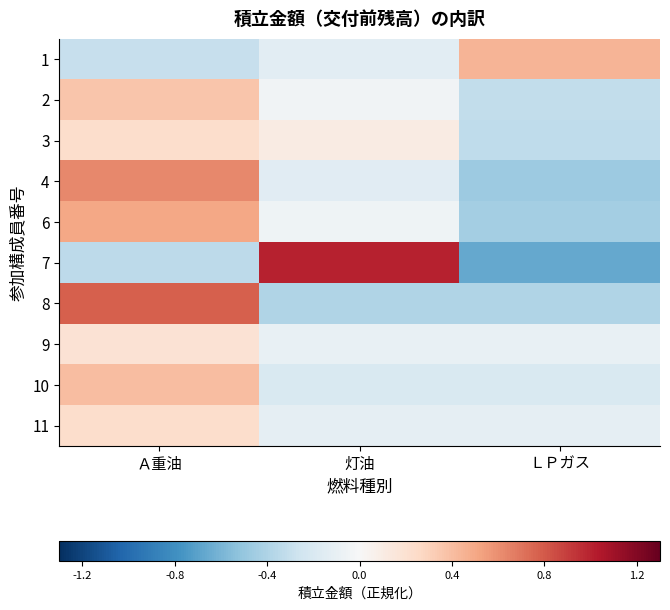

What is the difference between the highest and lowest values at ＬＰガス?

1.1